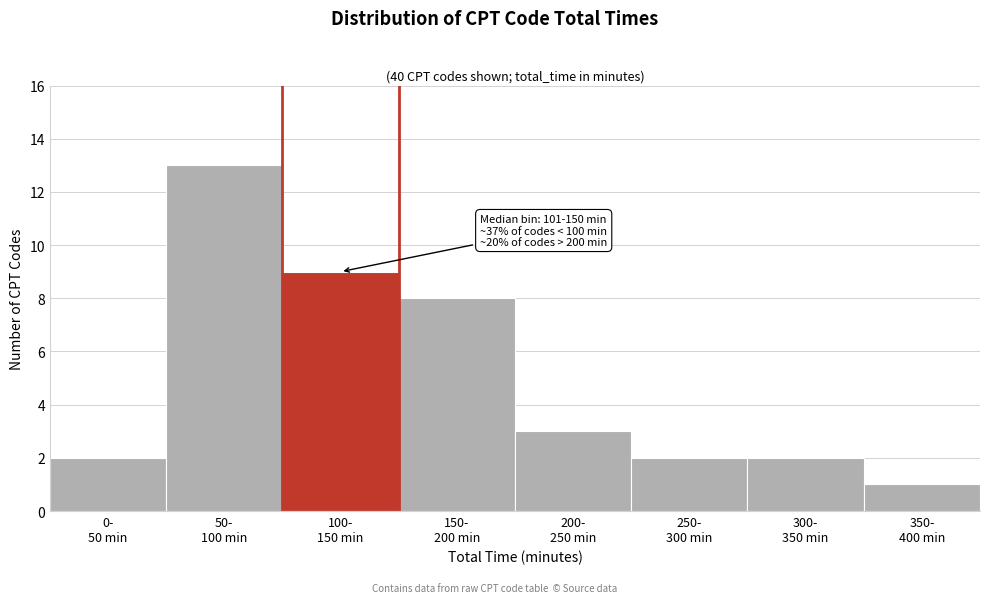

Reading left to right, extract all data points from this chart.

2	13	9	8	3	2	2	1